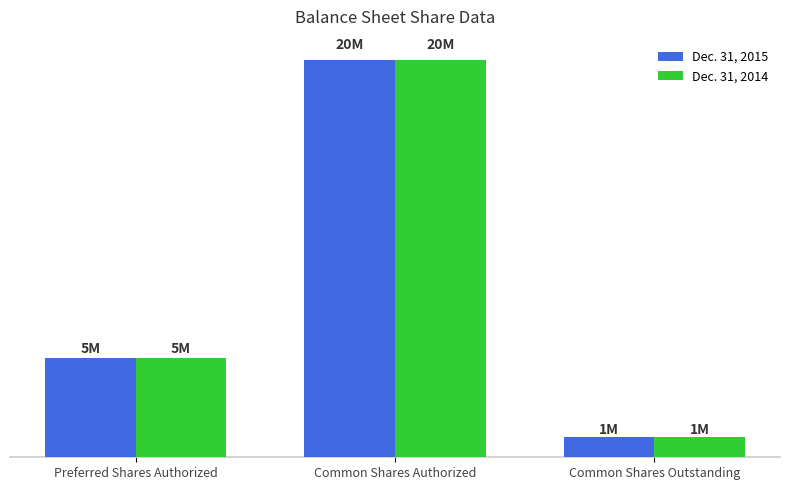

What is the label of the 3rd bar from the right?

Preferred Shares Authorized